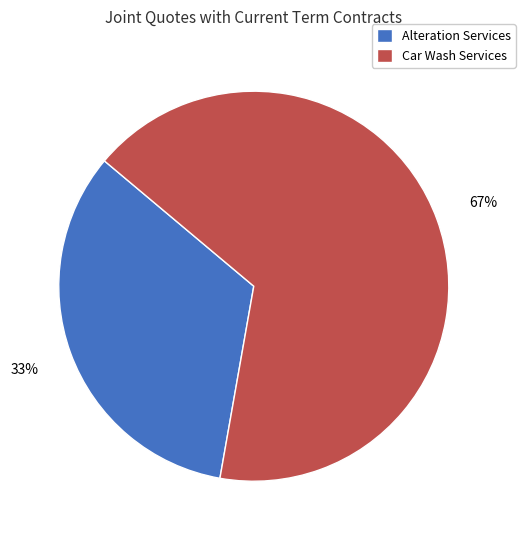

Is the sum of Alteration Services and Car Wash Services greater than half?

Yes